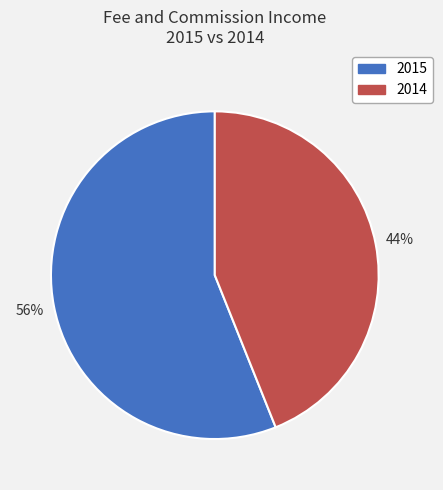

Which category has the biggest portion of the pie?

2015